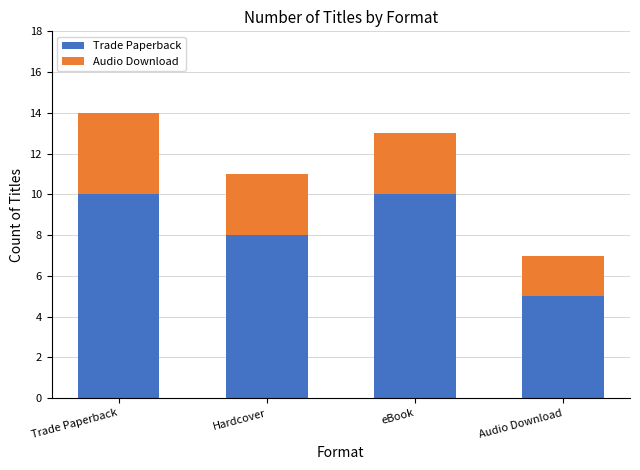

What is the sum of the Trade Paperback values at Hardcover and eBook?

18